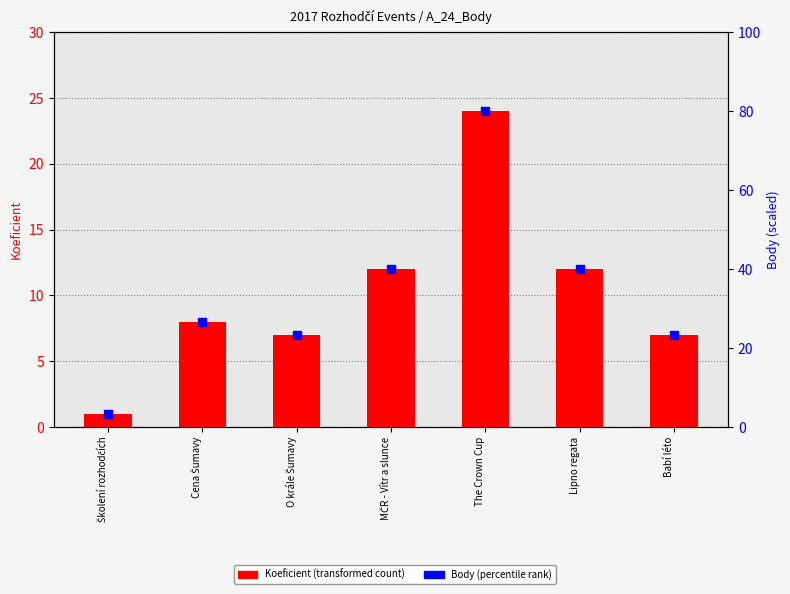

Which series has the largest total across all categories?

Body